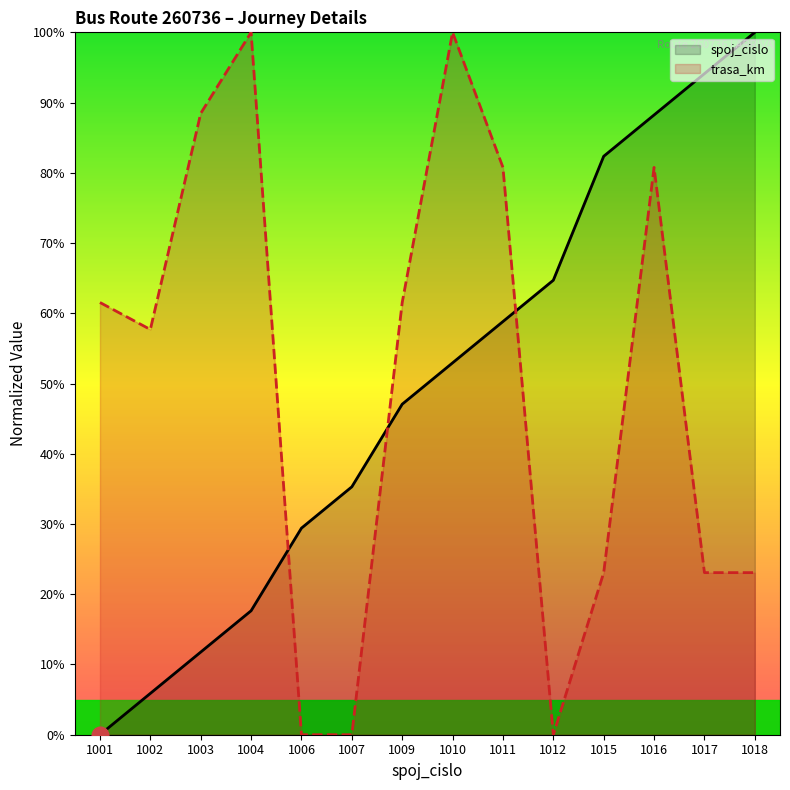

Does the chart display data point markers on the line(s)?

No